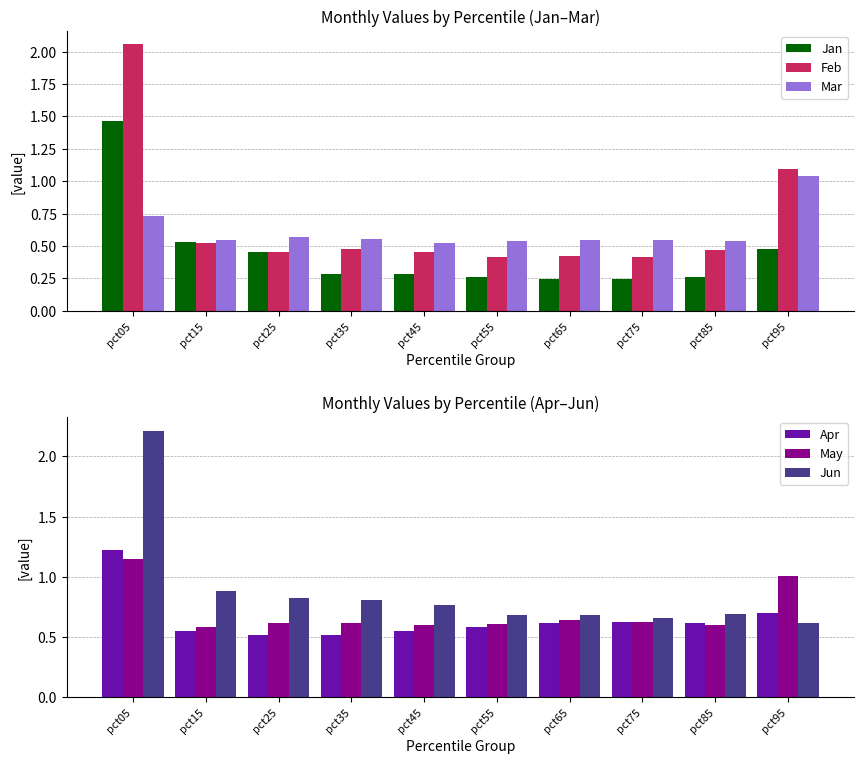

Which series has the widest spread of values?

Feb